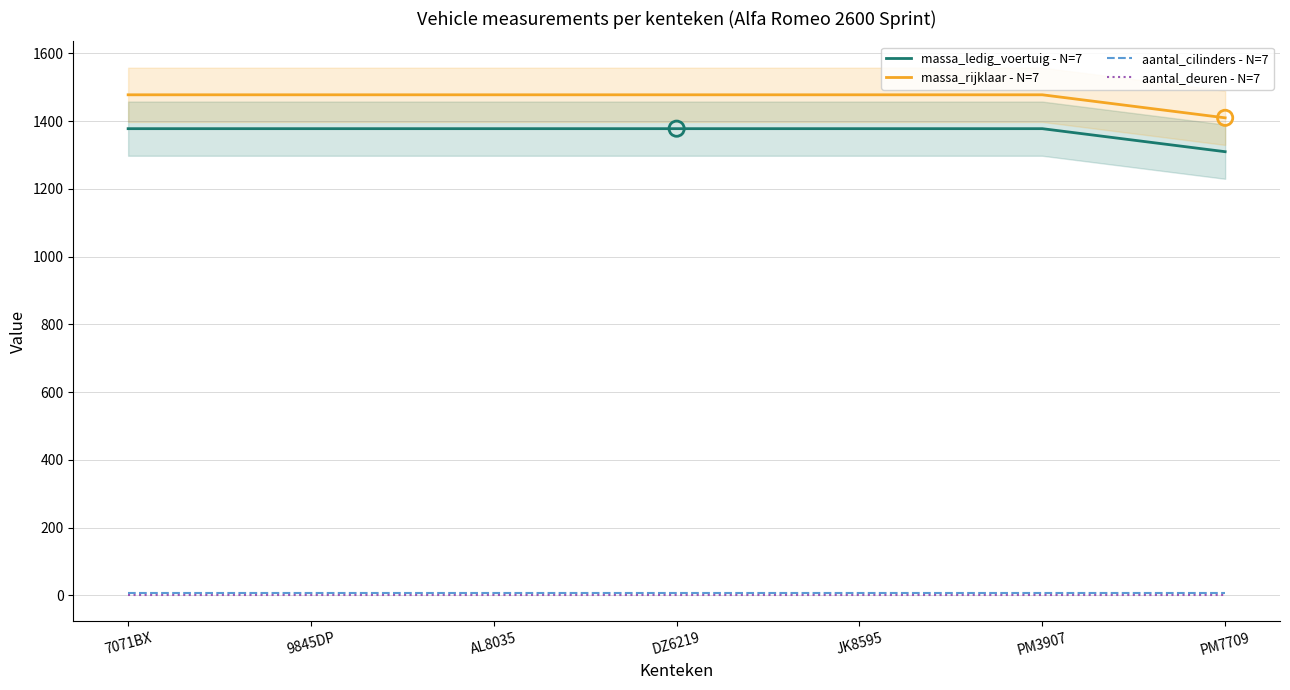

Which series contains the lowest Y value?

aantal_deuren - N=7